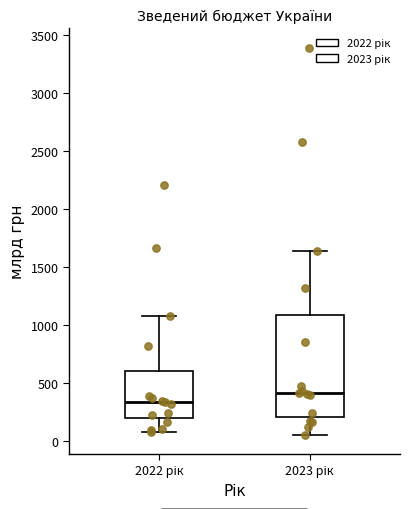

Where does the upper whisker of the box for 2023 рік end on the y-axis? The values are not printed on the chart, so give them approximately, as read against the axis.

1650